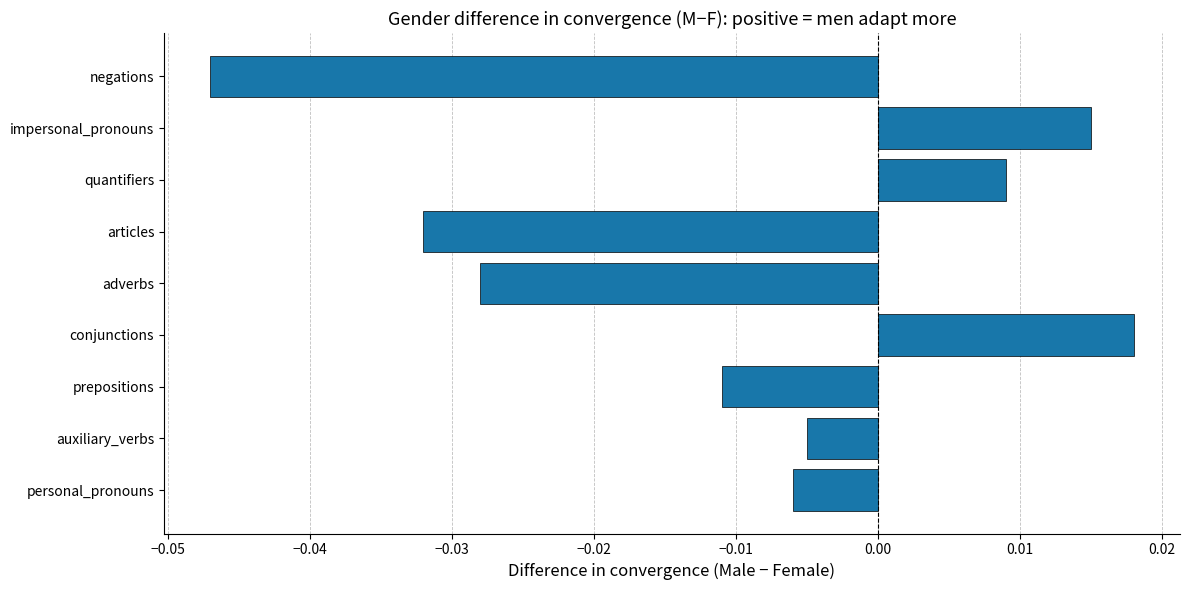

List the labels in order of value, largest first.

conjunctions, impersonal_pronouns, quantifiers, auxiliary_verbs, personal_pronouns, prepositions, adverbs, articles, negations